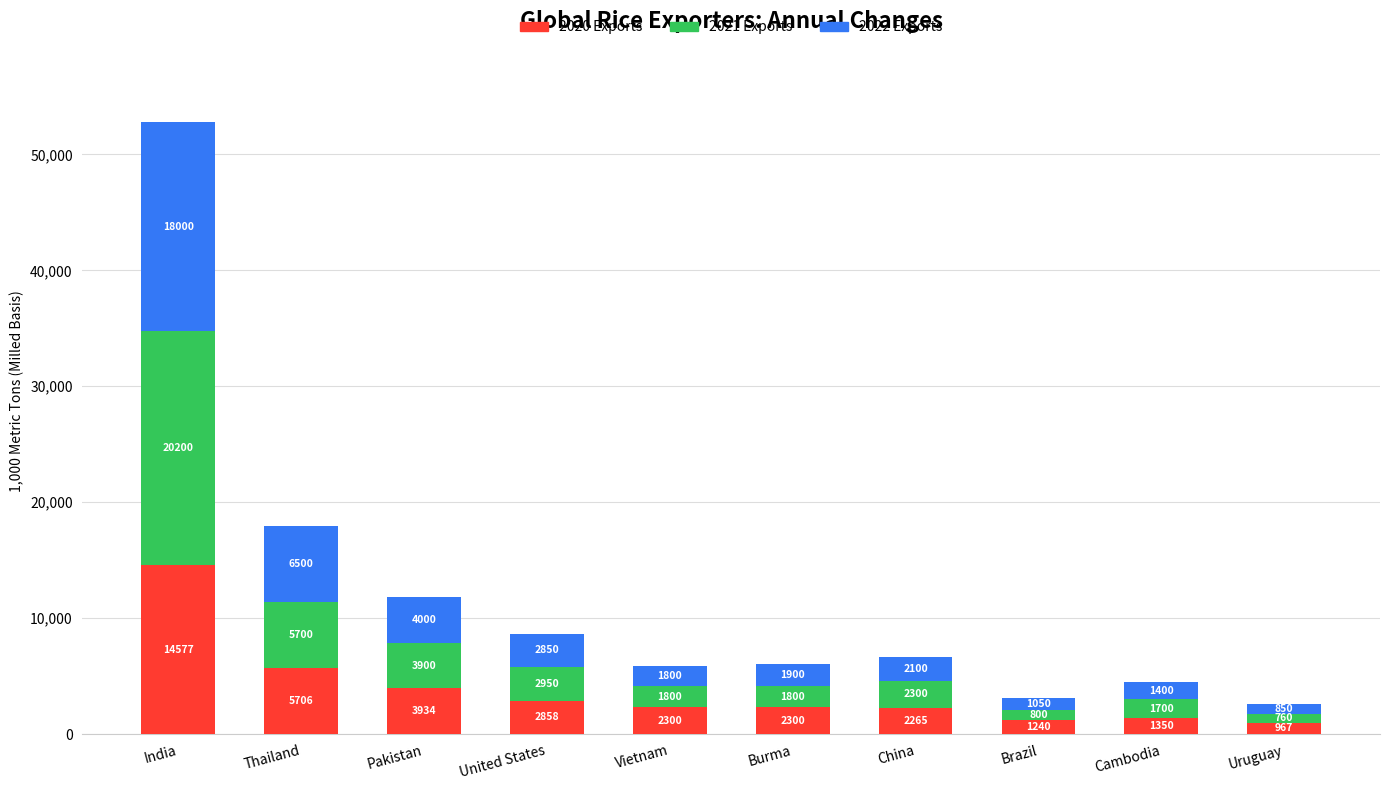

How many categories are shown in the chart?

10